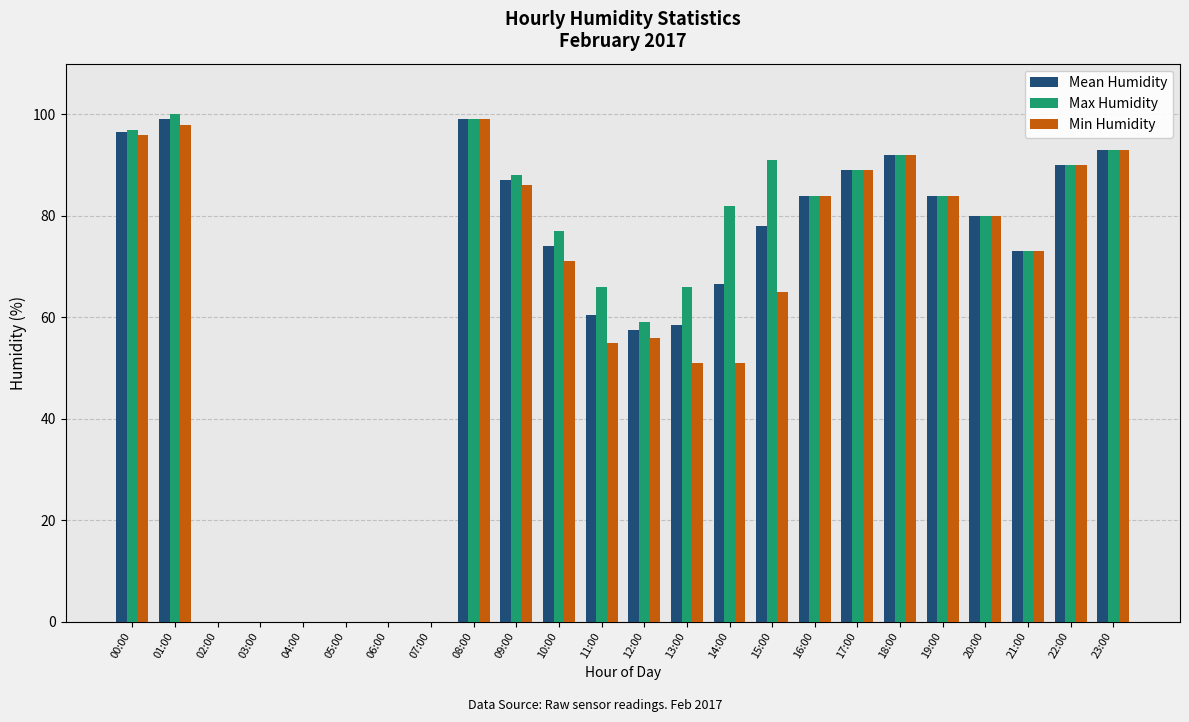

What is the sum of the Max Humidity values at 16:00 and 23:00?

177.0